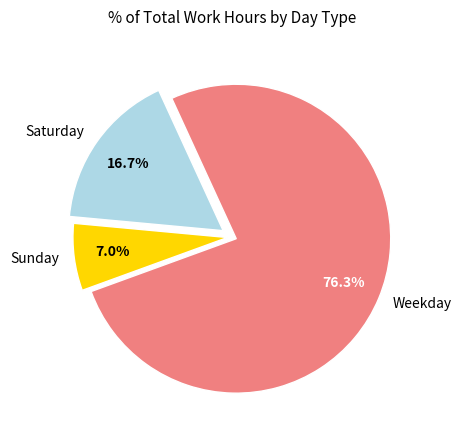

How much of the chart is everything except Saturday?

83.3%